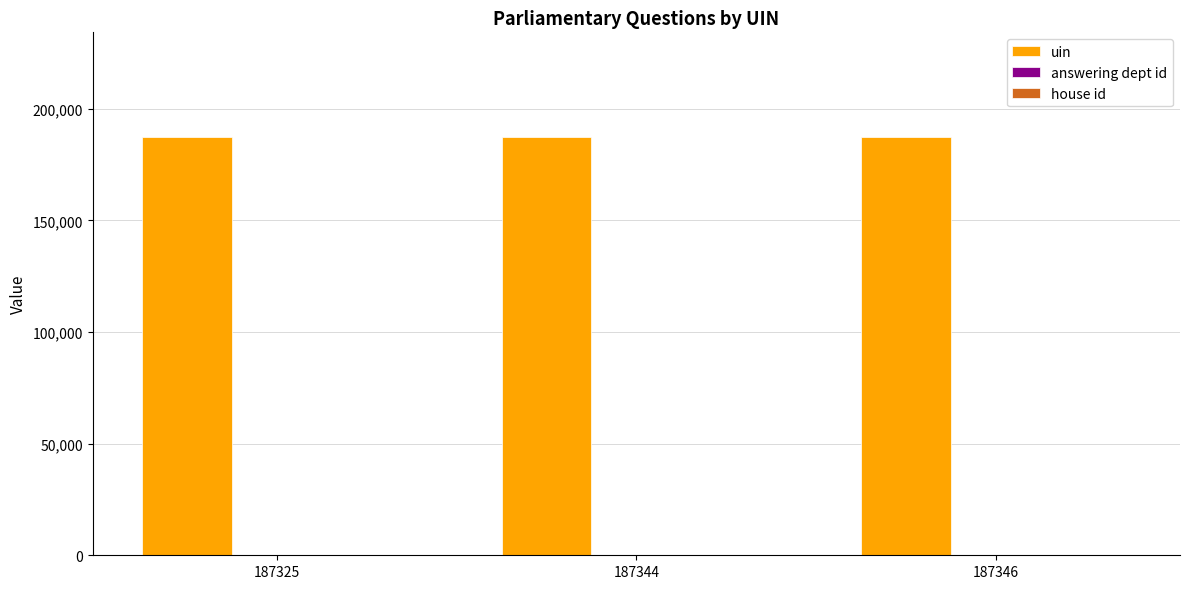

What is the sum of all uin values?

562015